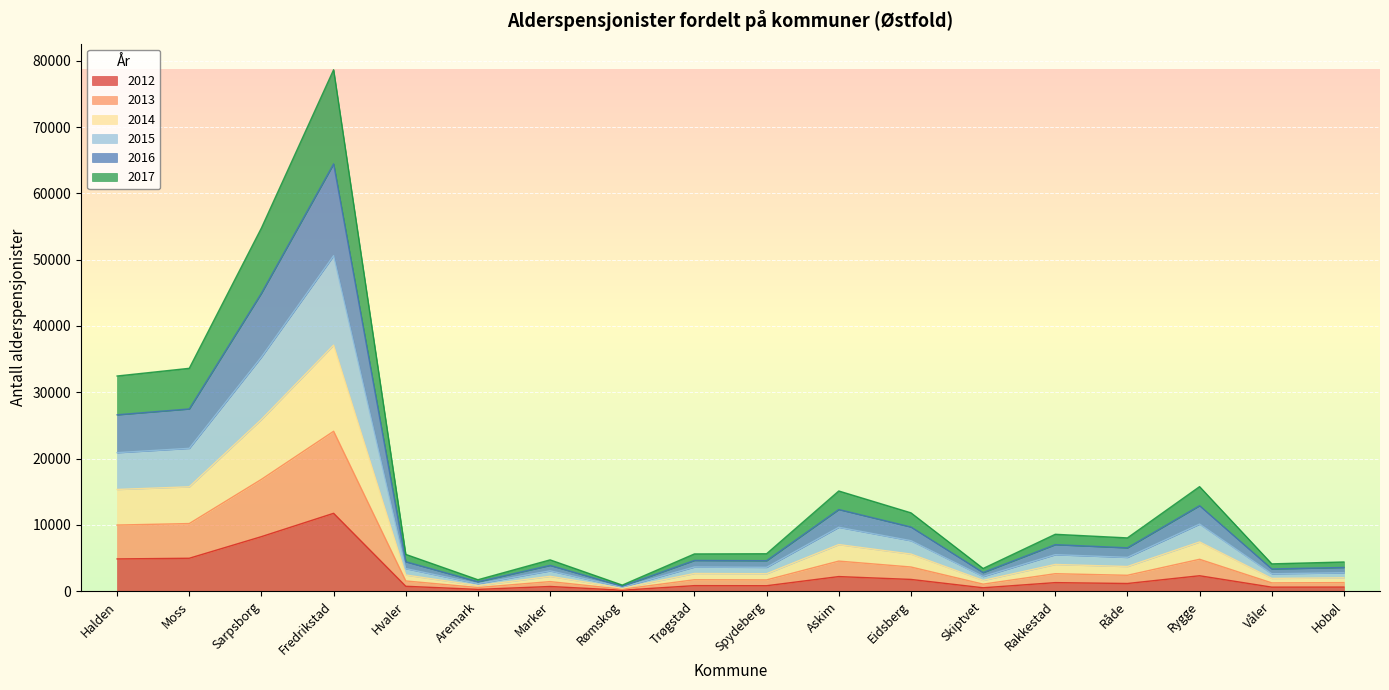

What are all the series names shown in the legend?

2012, 2013, 2014, 2015, 2016, 2017